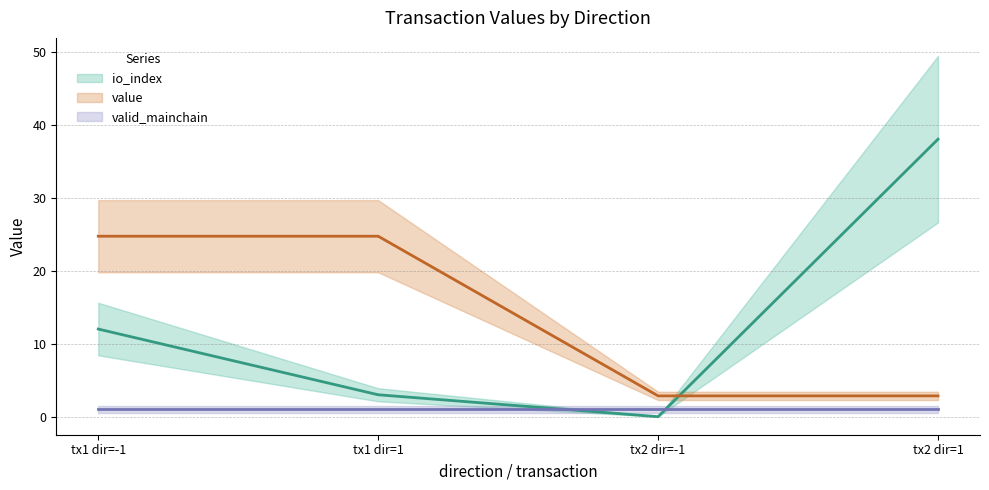

How many values in the value series exceed 24?

2